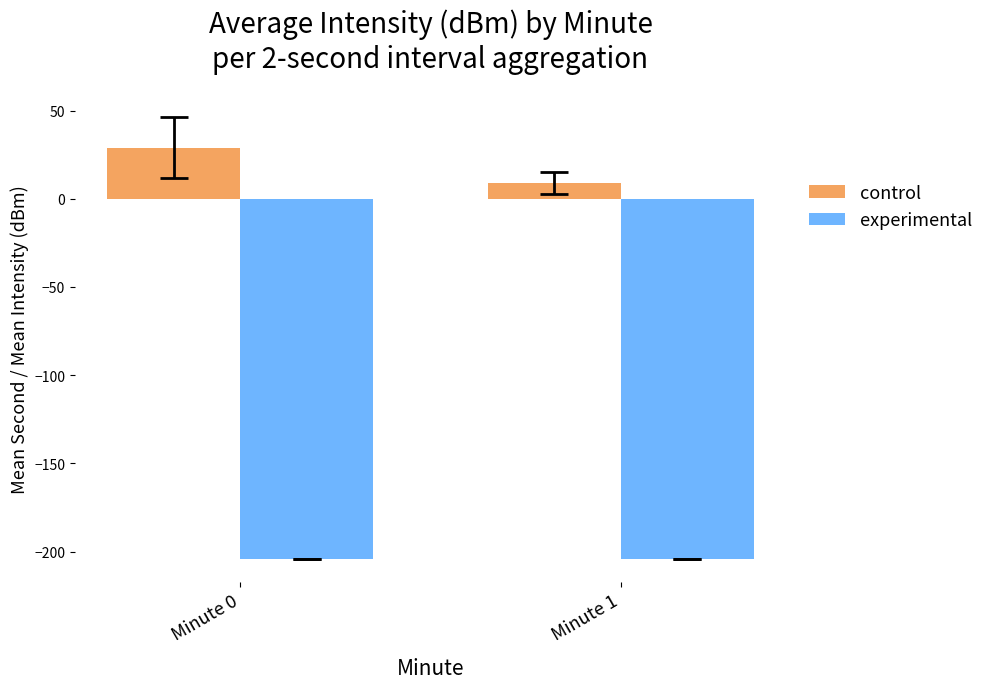

Reading left to right, what are all the values shown in this chart?

control: Minute 0=29.0	Minute 1=9.0
experimental: Minute 0=-204.4	Minute 1=-204.4